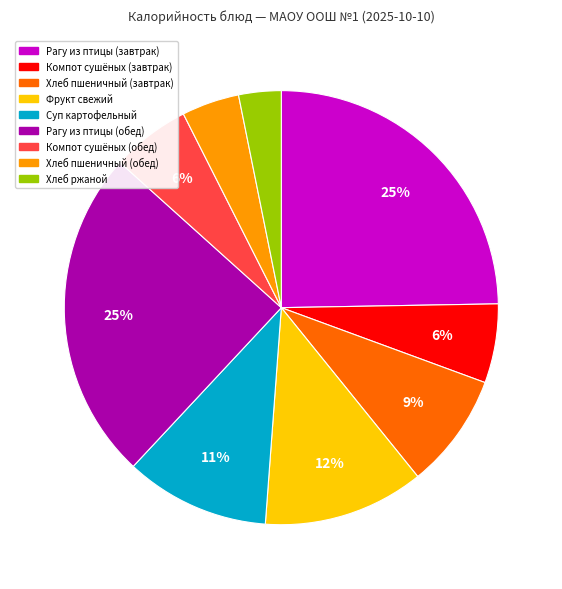

How many segments does this pie chart have?

9